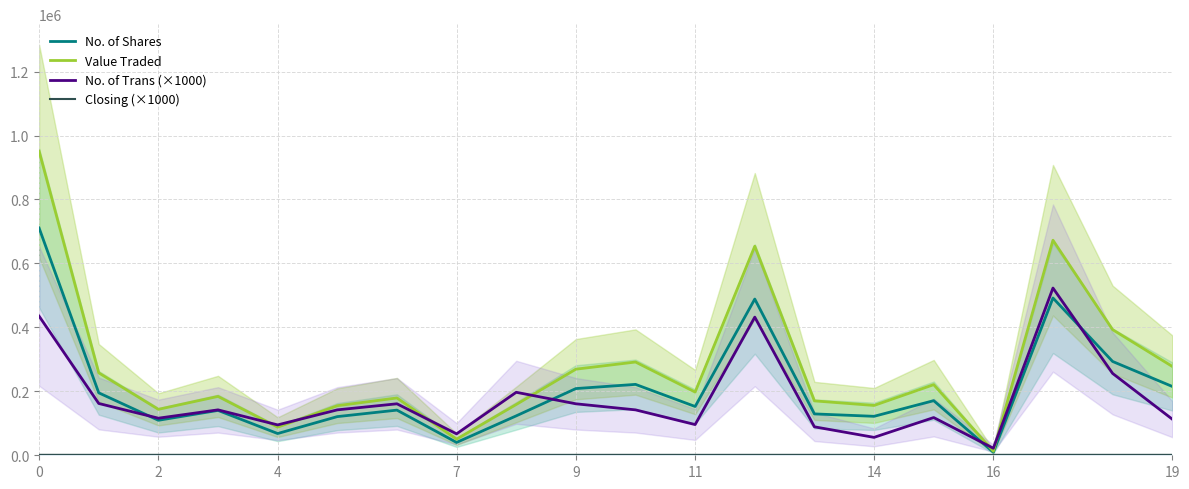

At how many categories does at least one series exceed 577345?

3